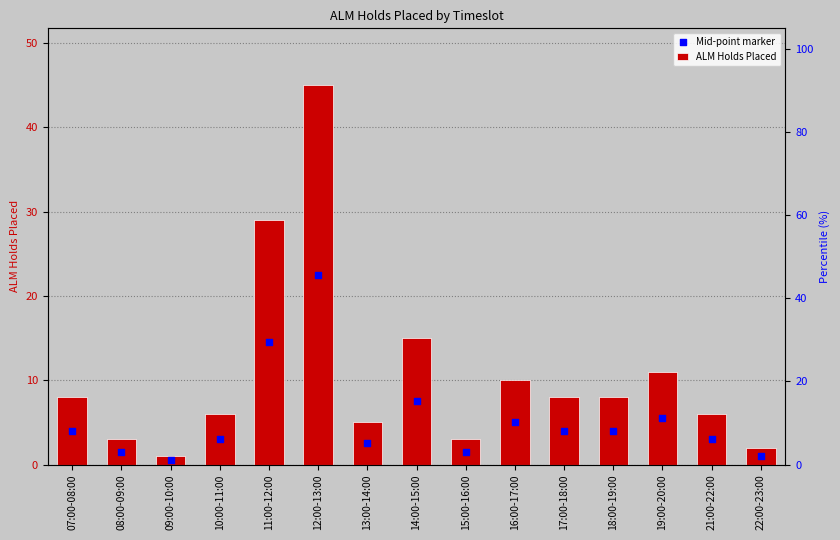

What is the total value across all series at 08:00-09:00?

4.5